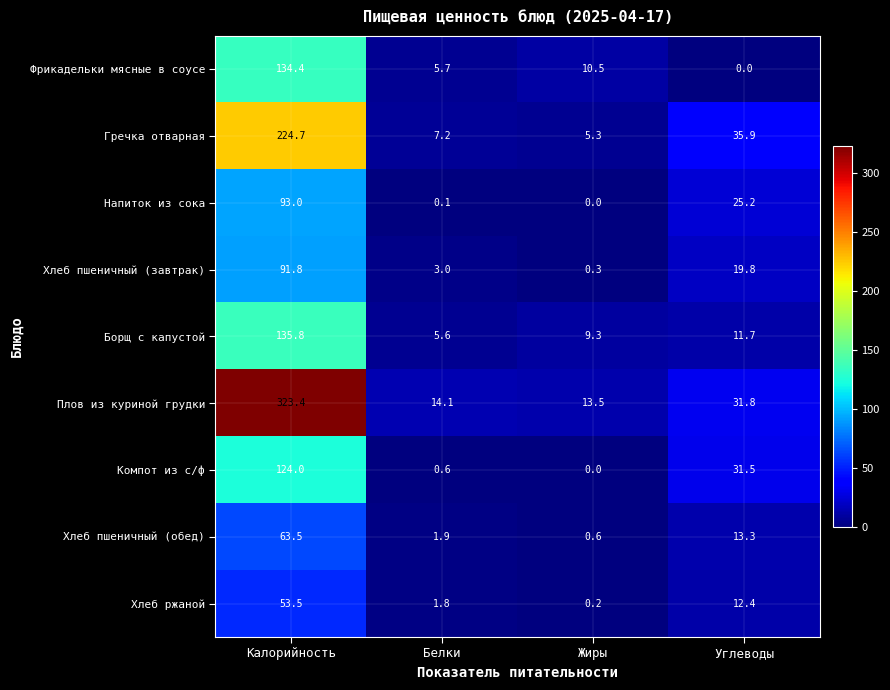

At which category does the chart reach its peak across all series?

Калорийность